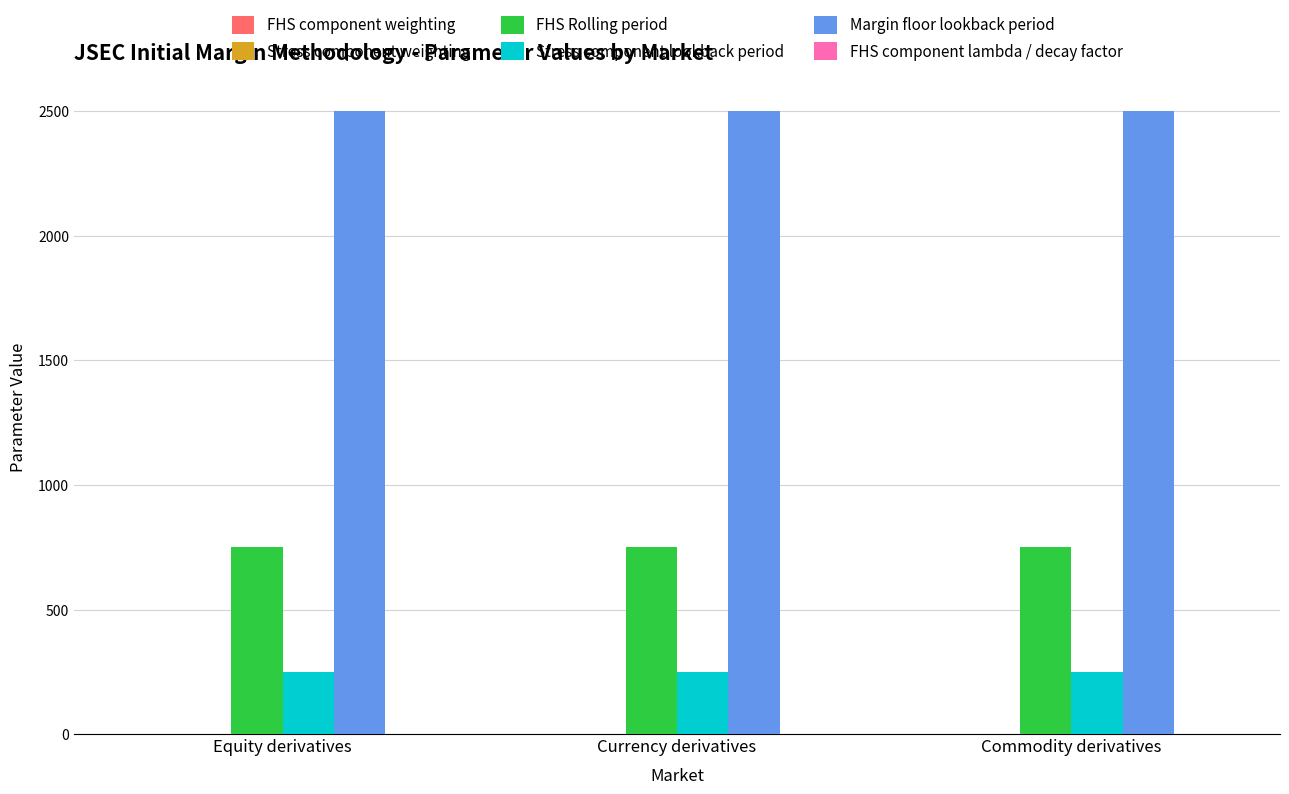

The value of Stress component lookback period at Currency derivatives is 250.0. True or false?

True